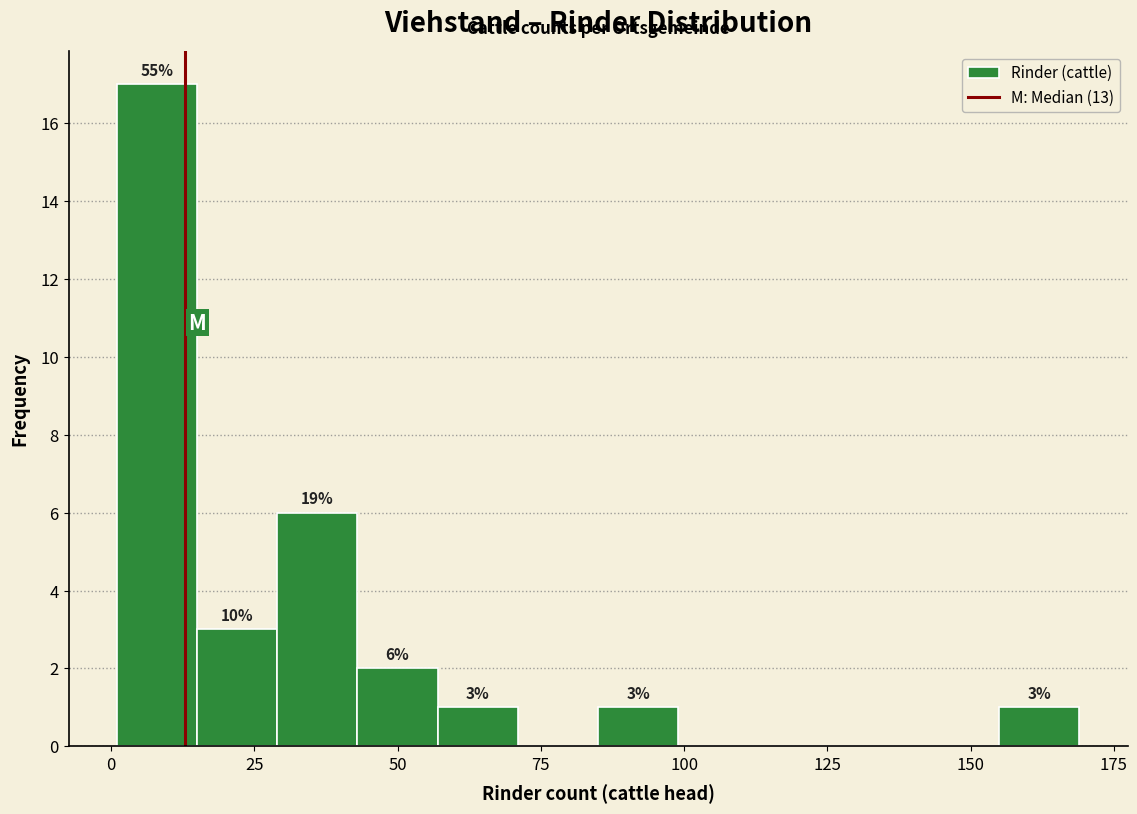

Read against the x-axis, roughly where is the centre of the tallest bar?

10